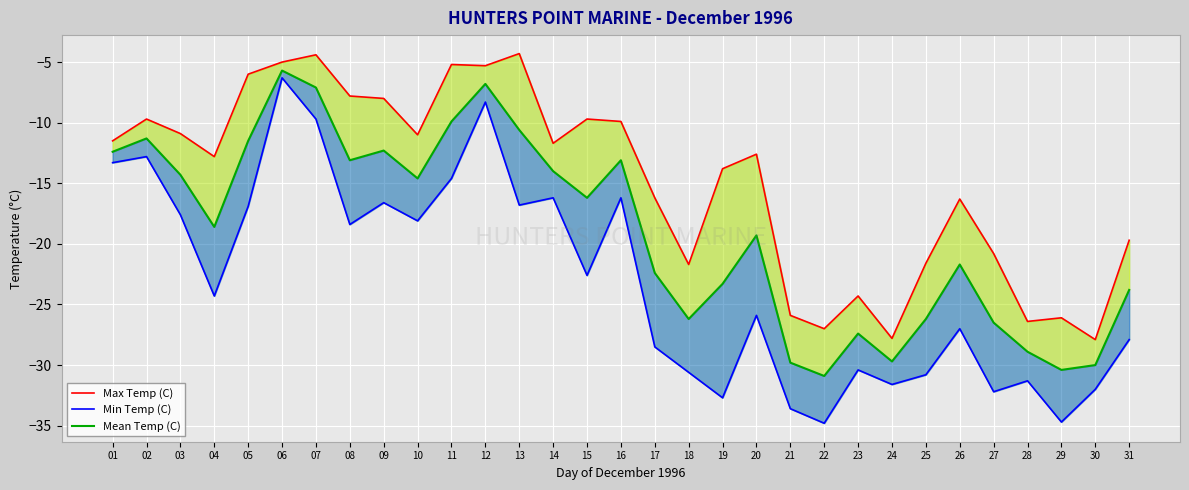

True or false: Min Temp (C) has more than 0 interior local peaks.

True